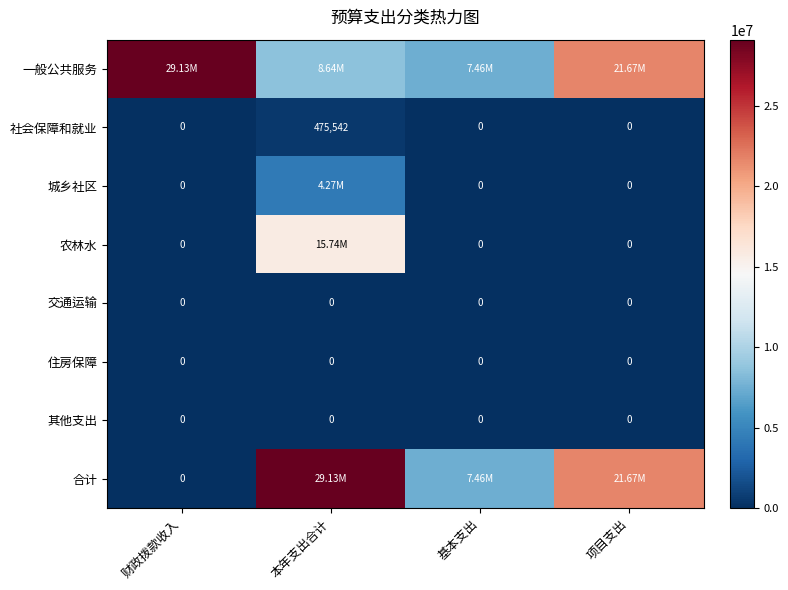

At which label does 社会保障和就业 reach its peak?

本年支出合计